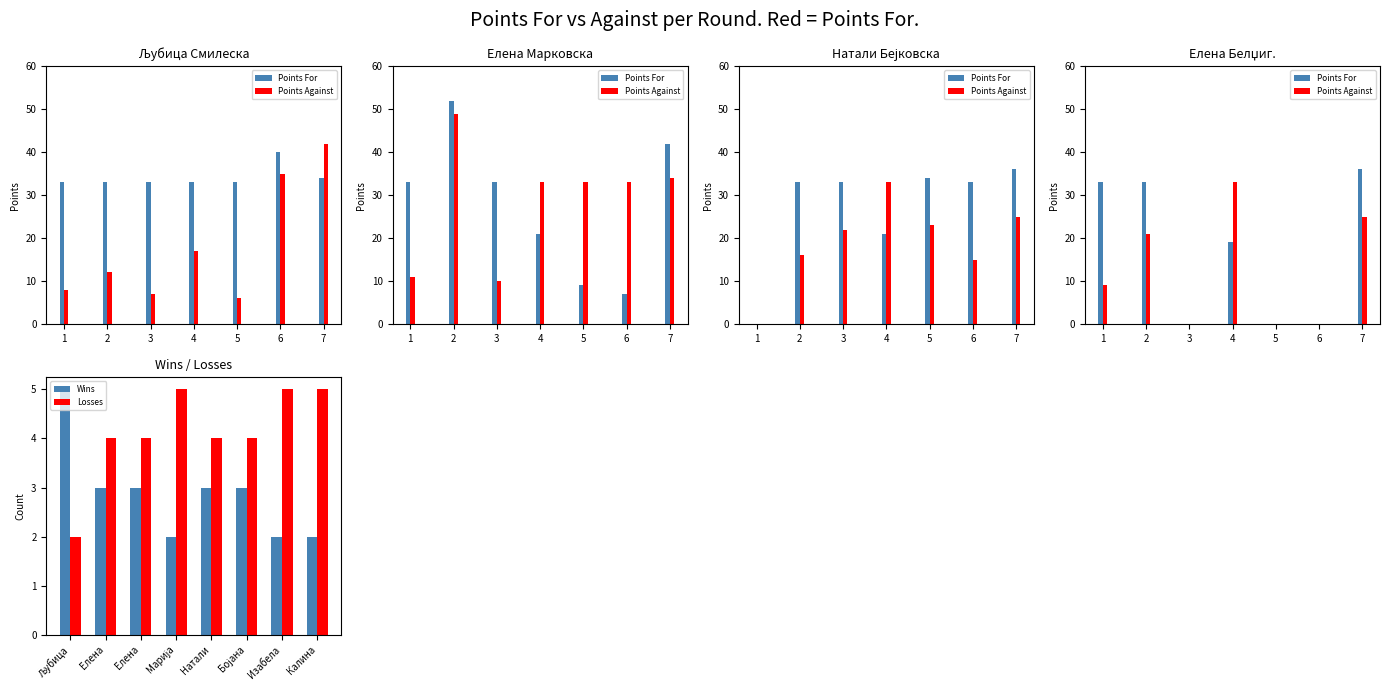

At how many categories does at least one series exceed 3?

8